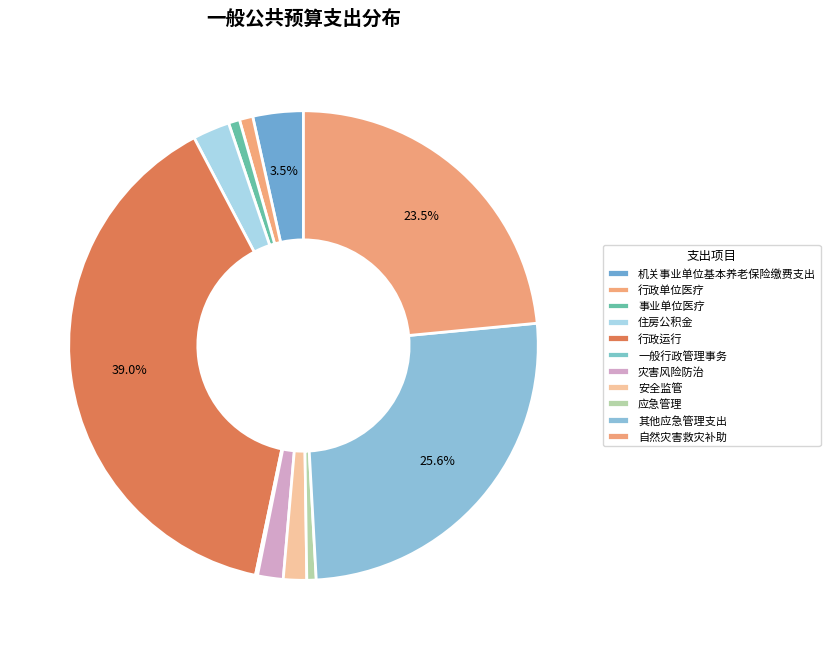

To the nearest percent, what portion does 其他应急管理支出 represent?

26%